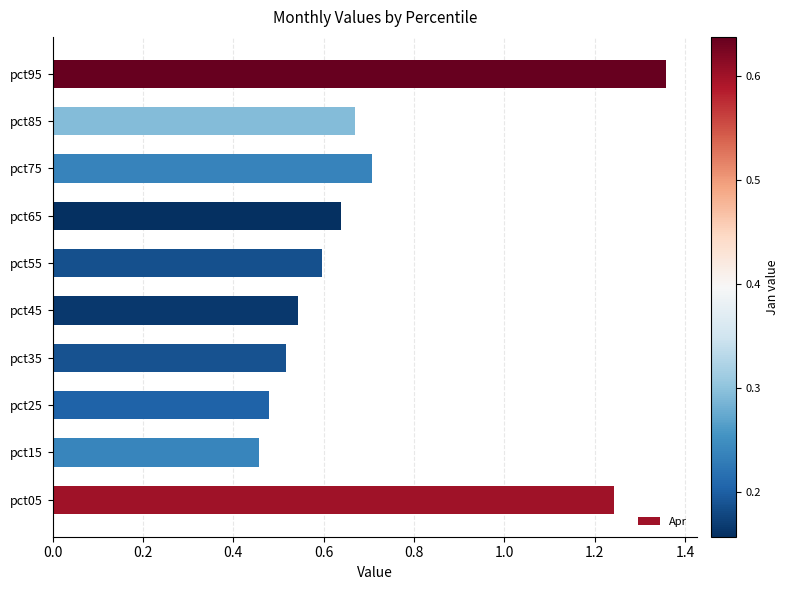

True or false: the data shows 0.2 at pct35.

False